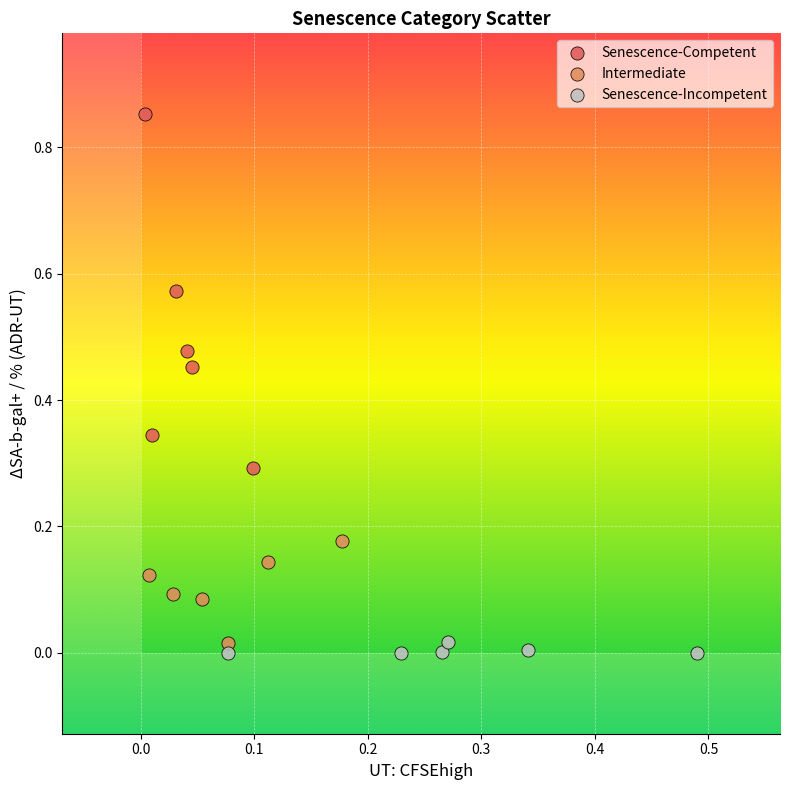

Which series reaches the maximum Y coordinate?

Senescence-Competent